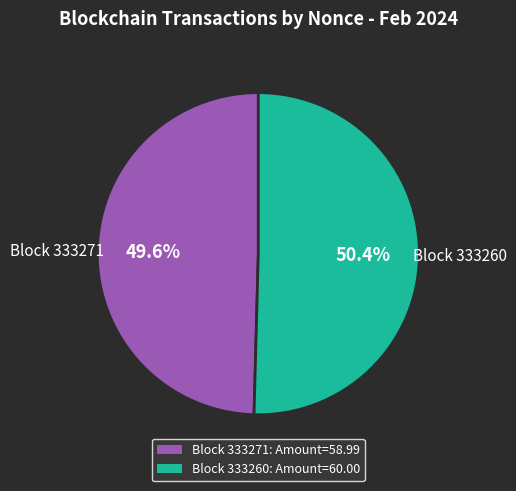

Is there a majority slice in this chart?

Yes